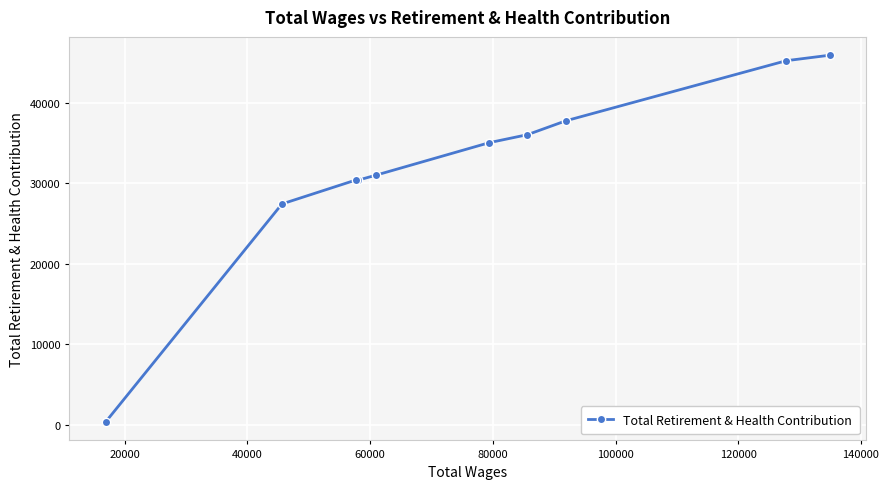

What is the average value?

31928